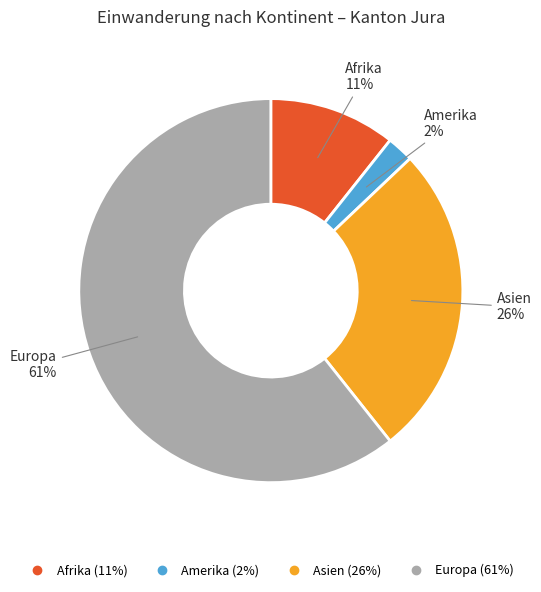

To the nearest percent, what is the average slice percentage?

25%